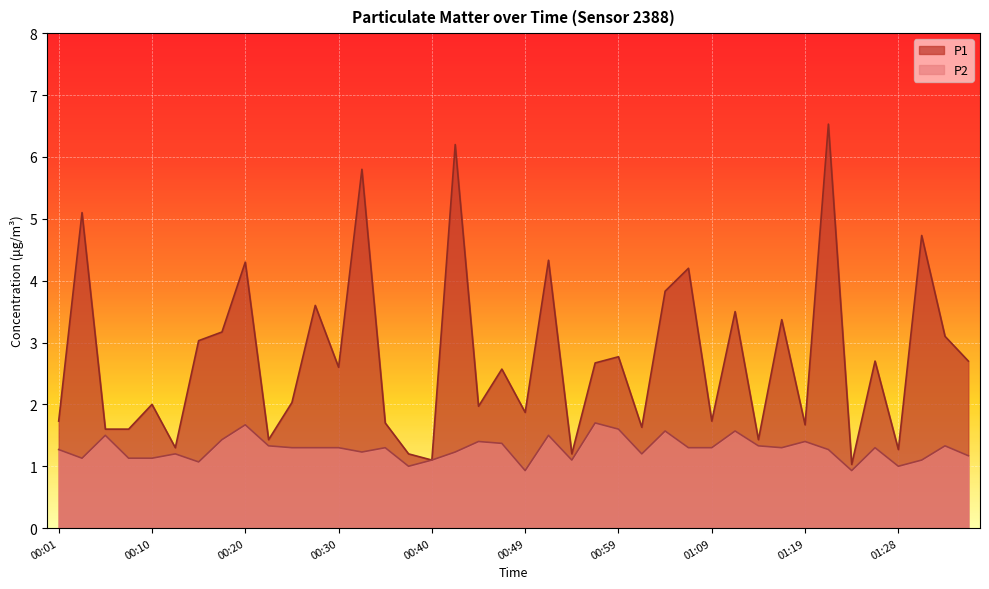

At which category does P2 reach its first local valley?

00:03